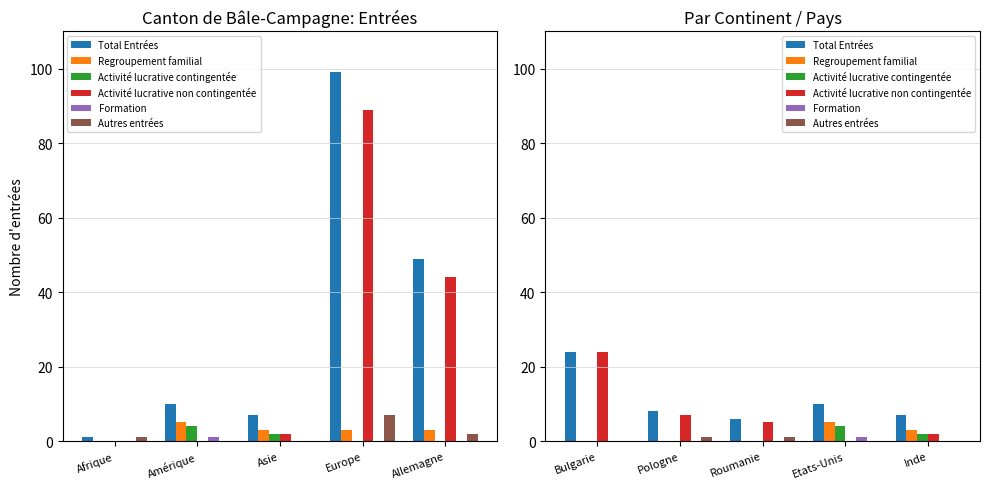

What is the difference between the maximum and minimum values in the Formation series?

1